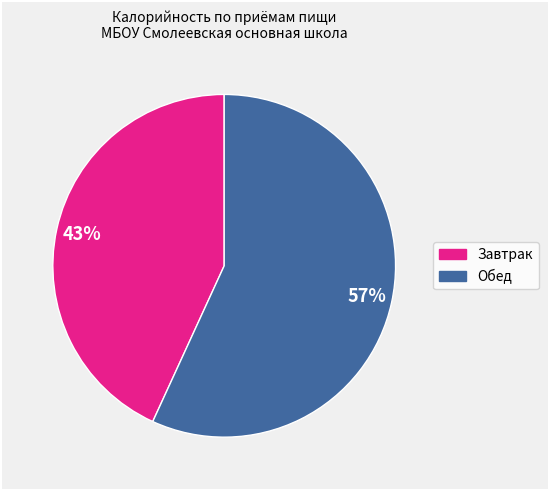

Count the number of slices in the pie.

2